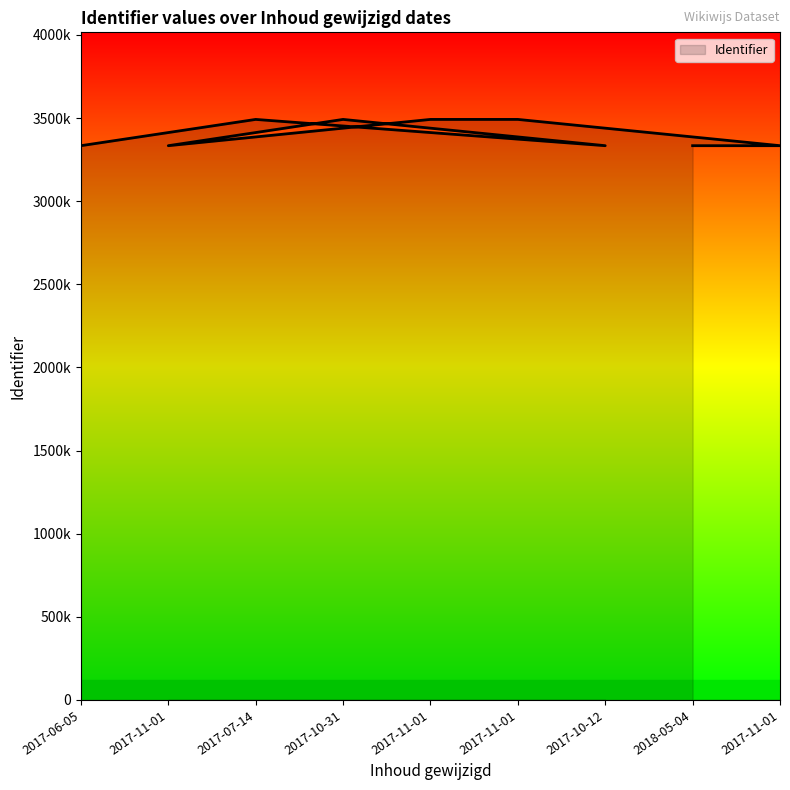

Rank the categories by value from lowest to highest.

2017-06-05, 2017-11-01, 2017-10-12, 2018-05-04, 2017-11-01, 2017-07-14, 2017-10-31, 2017-11-01, 2017-11-01